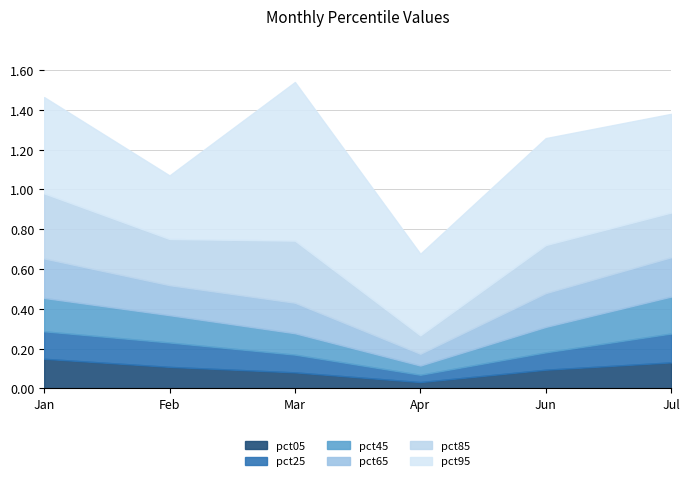

True or false: pct45 and pct05 intersect in this chart.

False